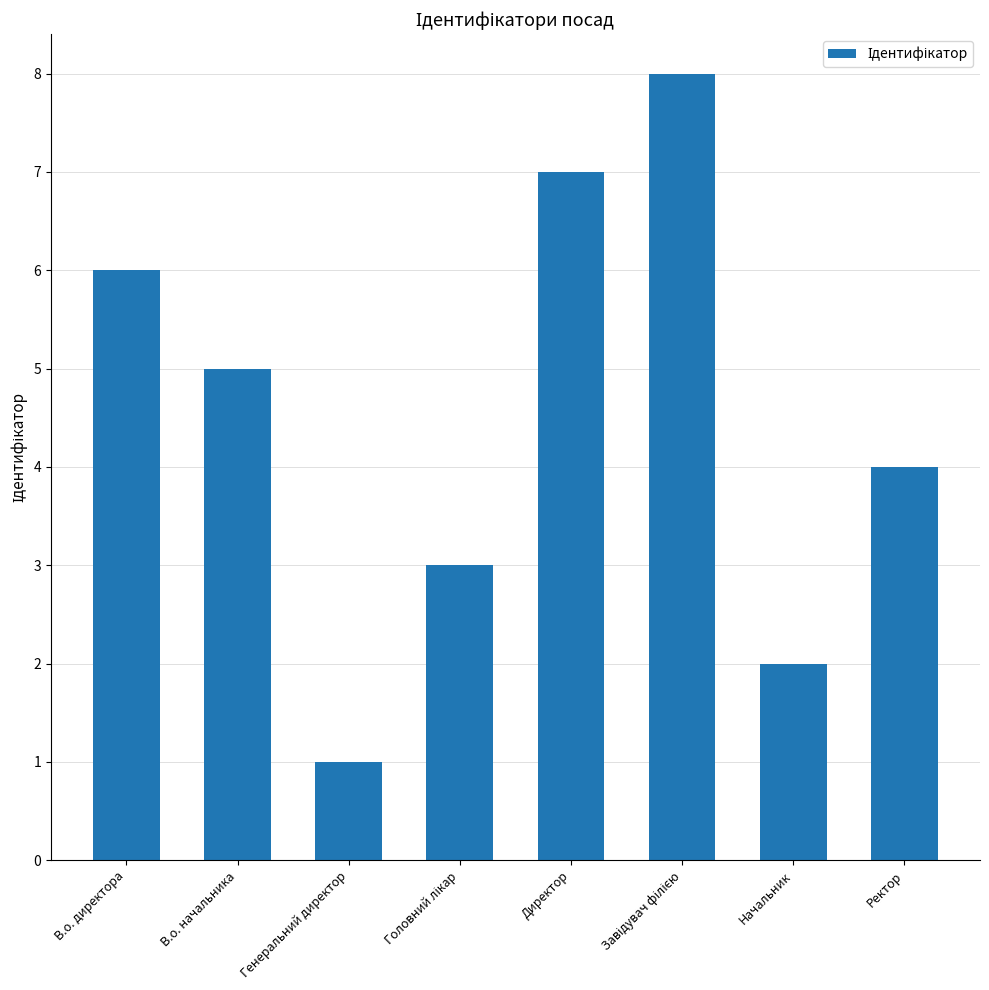

Approximately how many times larger is the value at В.о. начальника compared to В.о. директора?

0.8